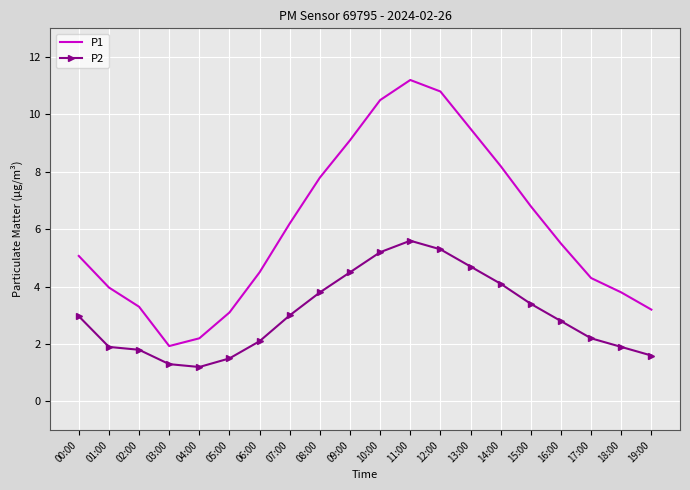

What is the minimum value for P2?

1.2